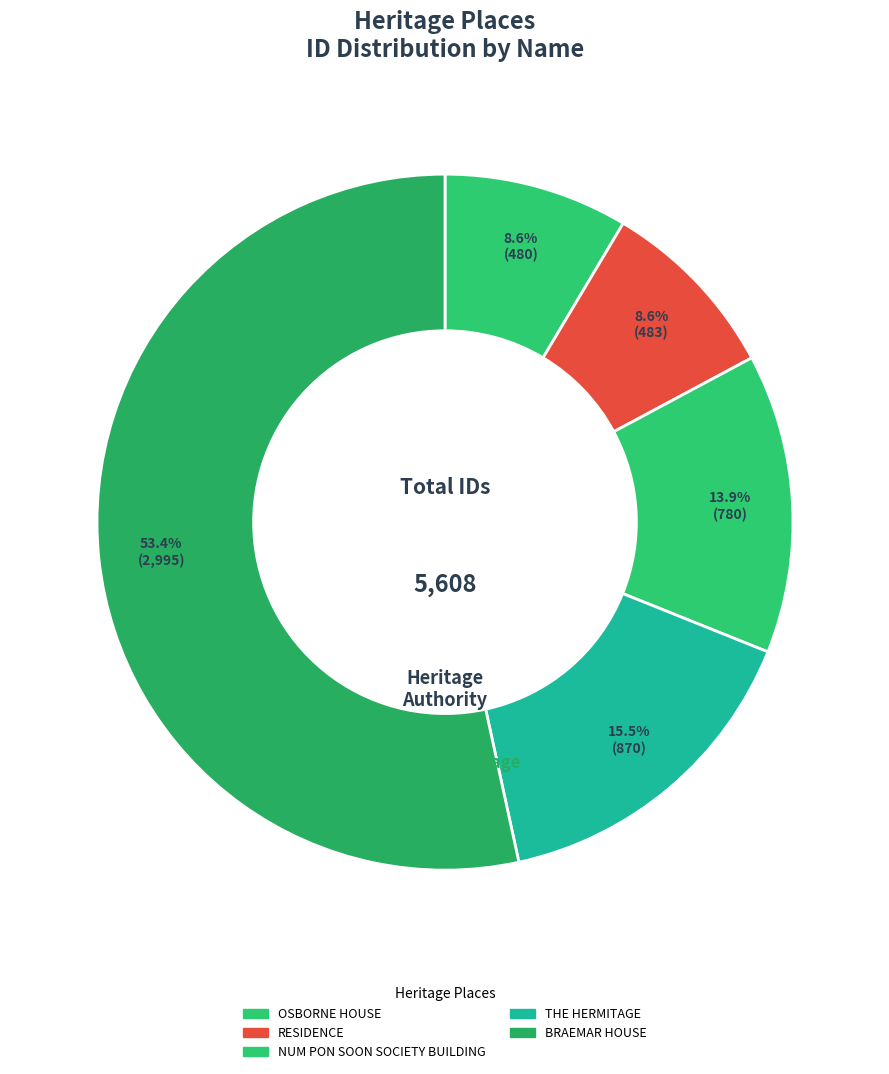

Combined, do OSBORNE HOUSE and THE HERMITAGE account for over 50%?

No